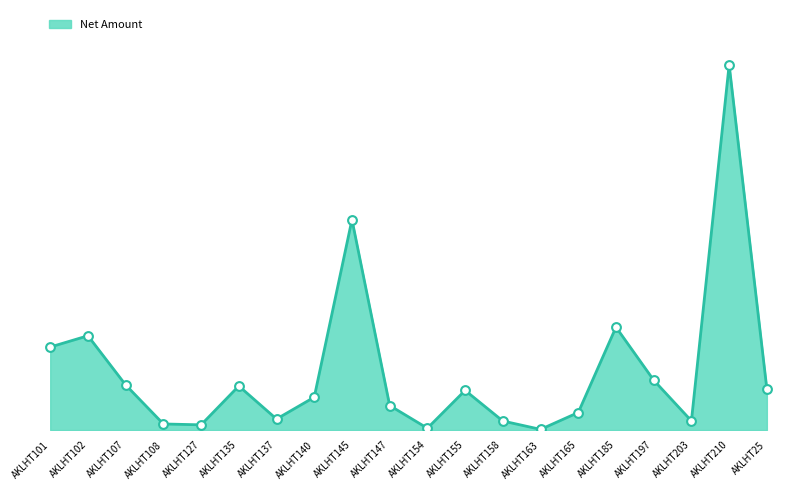

Between AKLHT107 and AKLHT154, which is larger?

AKLHT107